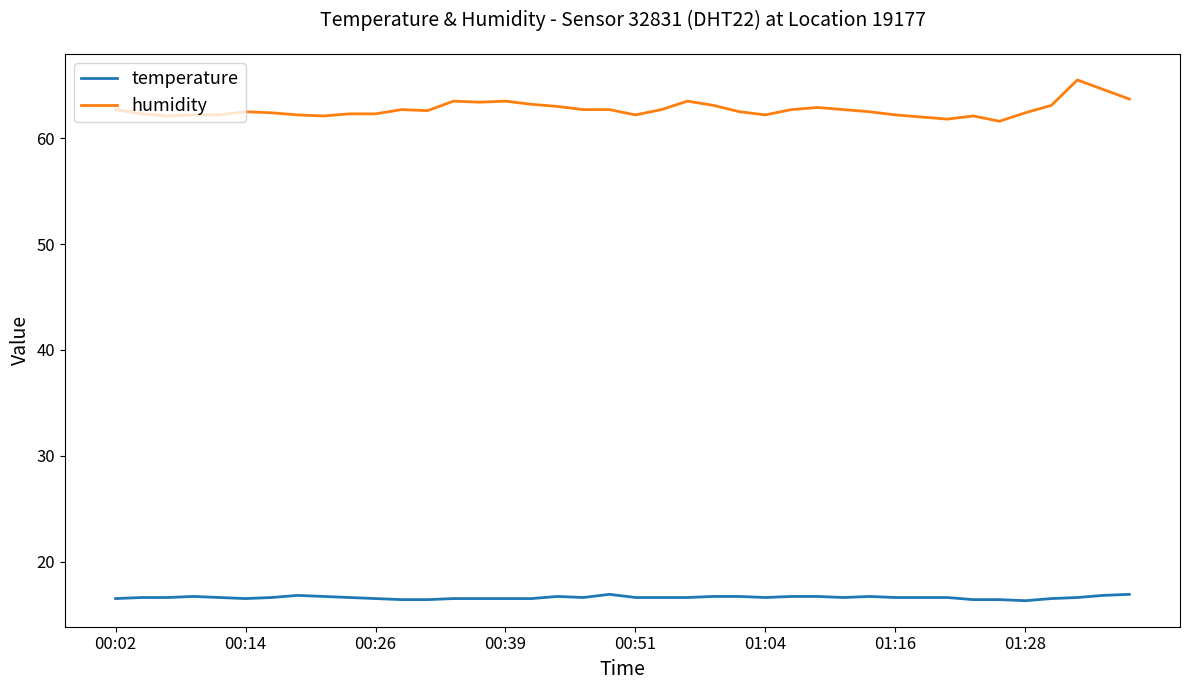

What is the minimum value shown in the chart?

16.3